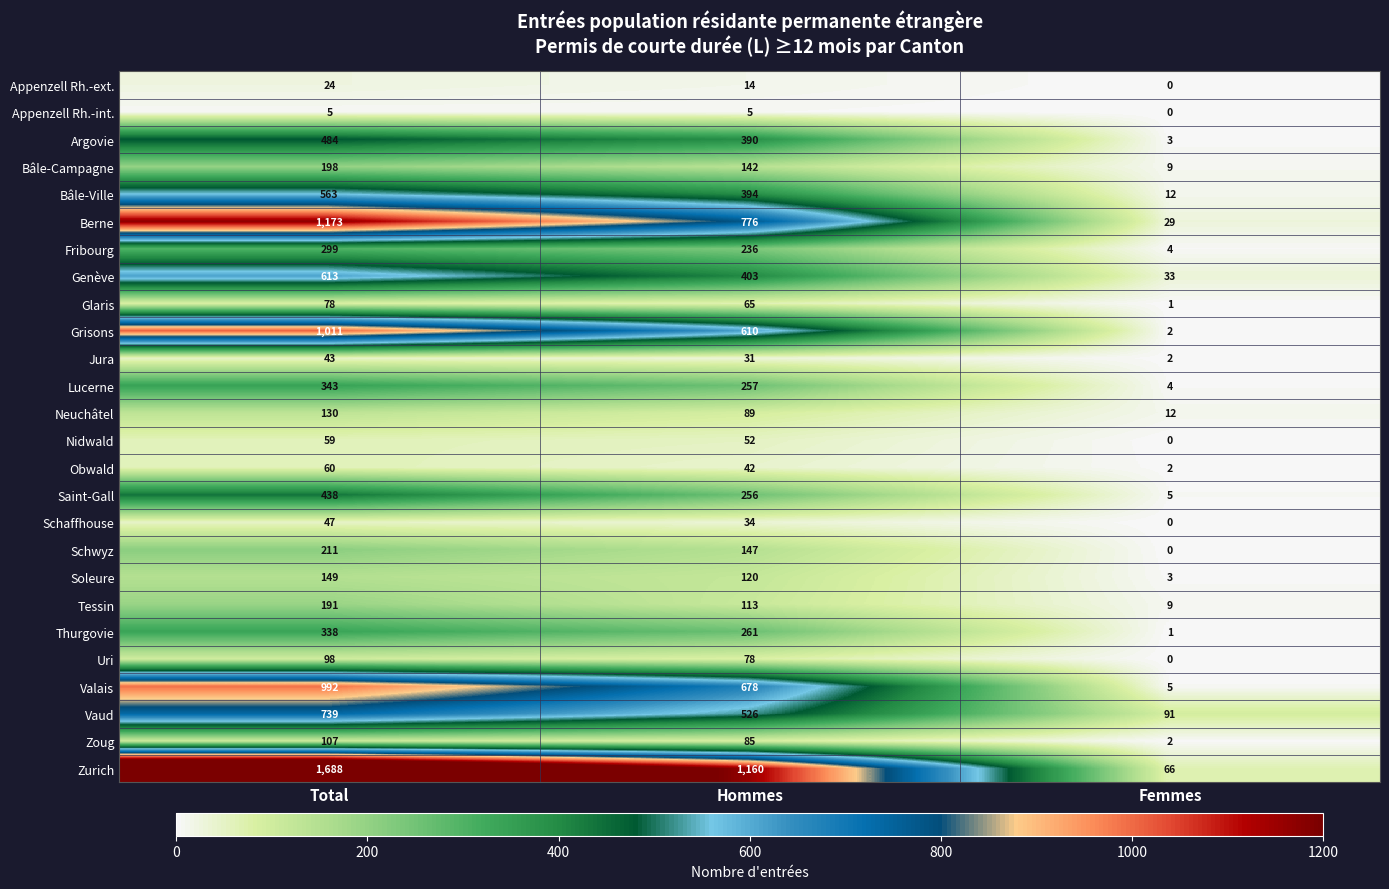

Which series has the widest spread of values?

Zurich